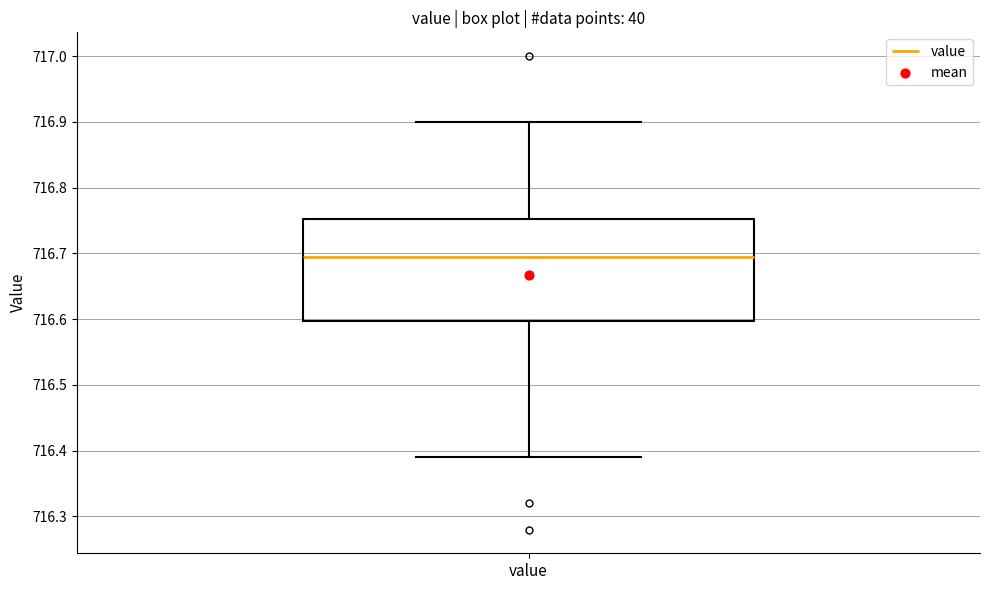

Read this box plot against the y-axis: the position of the median line, the range covered by the box, and the ends of both whiskers. The values are not printed on the chart, so give them approximately, as read against the axis.

median 716.70, box 716.60 to 716.75, whiskers 716.39 to 716.90